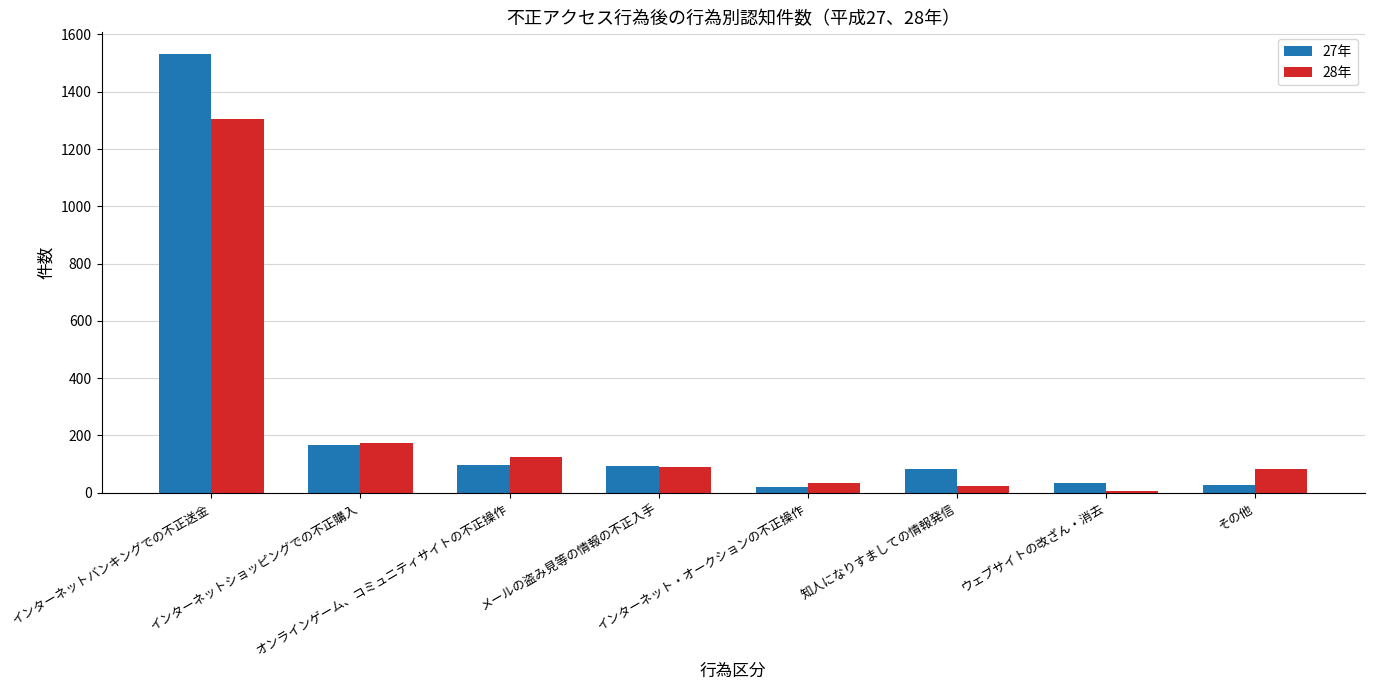

List the series in order of their peak value, lowest first.

28年, 27年